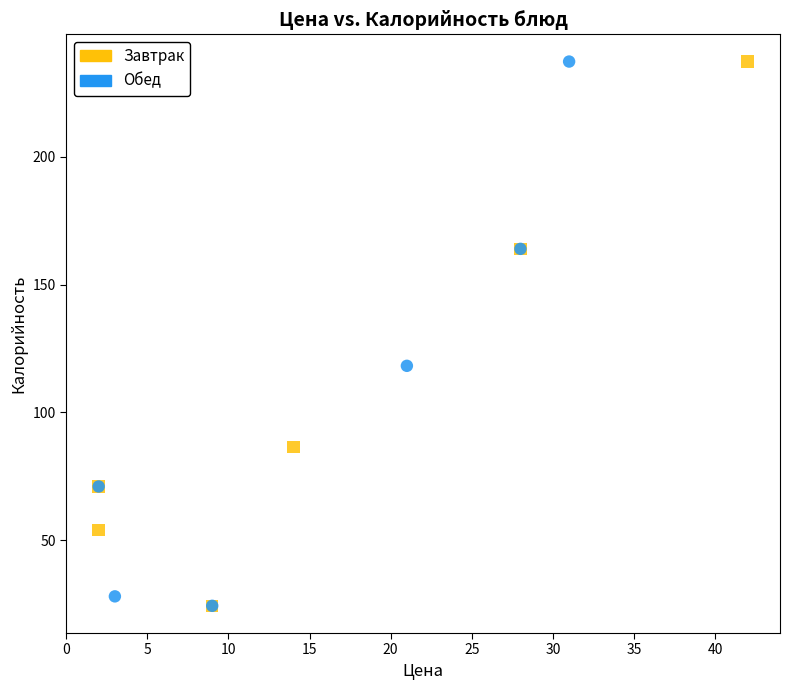

What are all the series names shown in the legend?

Завтрак, Обед